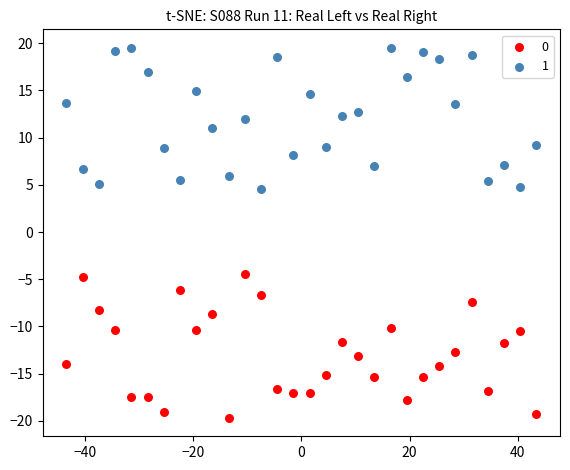

Across all data points, what is the range of X values (max minus min)?

87.0